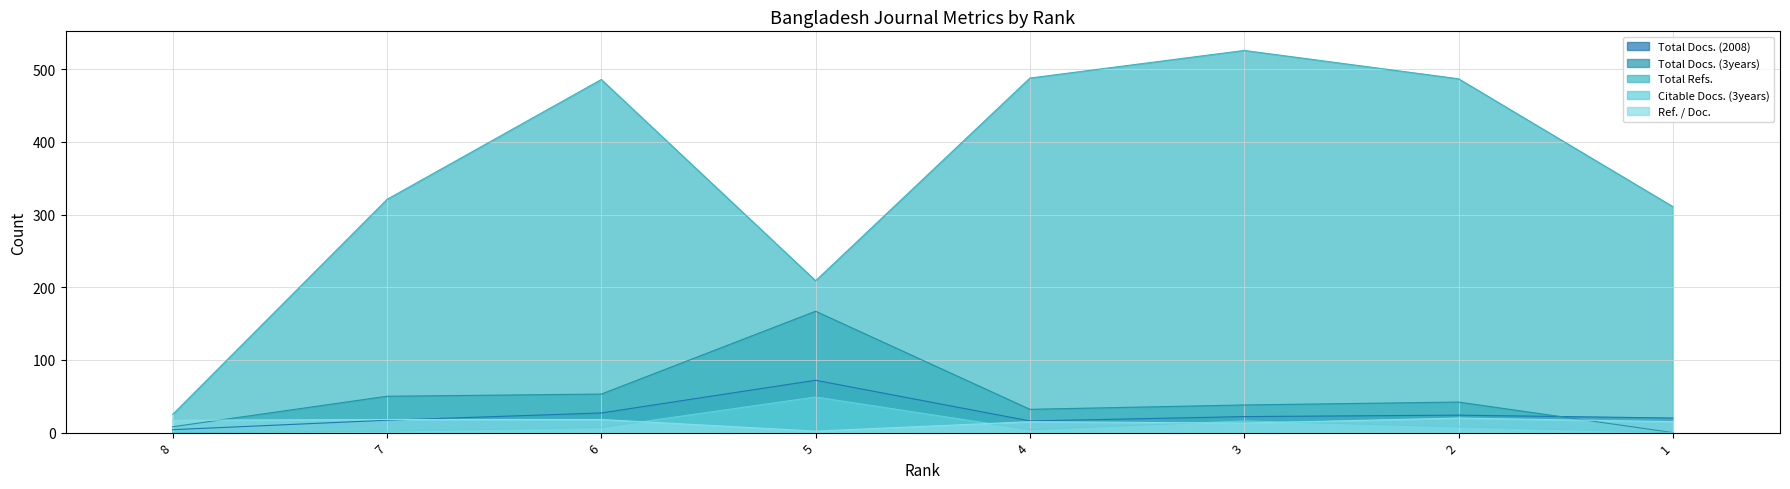

True or false: Ref. / Doc. and Total Refs. cross at least once.

False